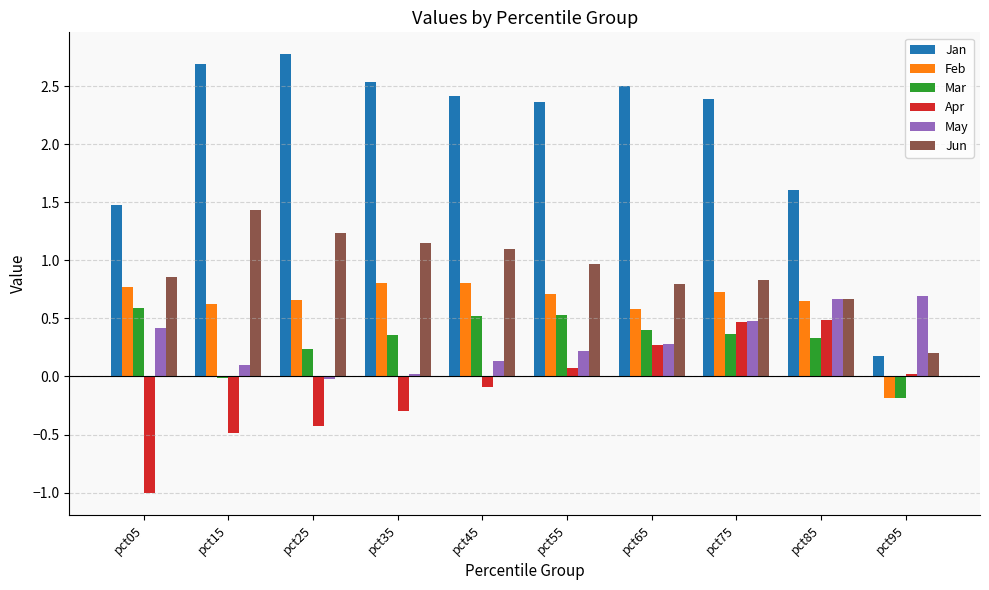

What is the value of the Mar bar at the 1st from the left?

0.6